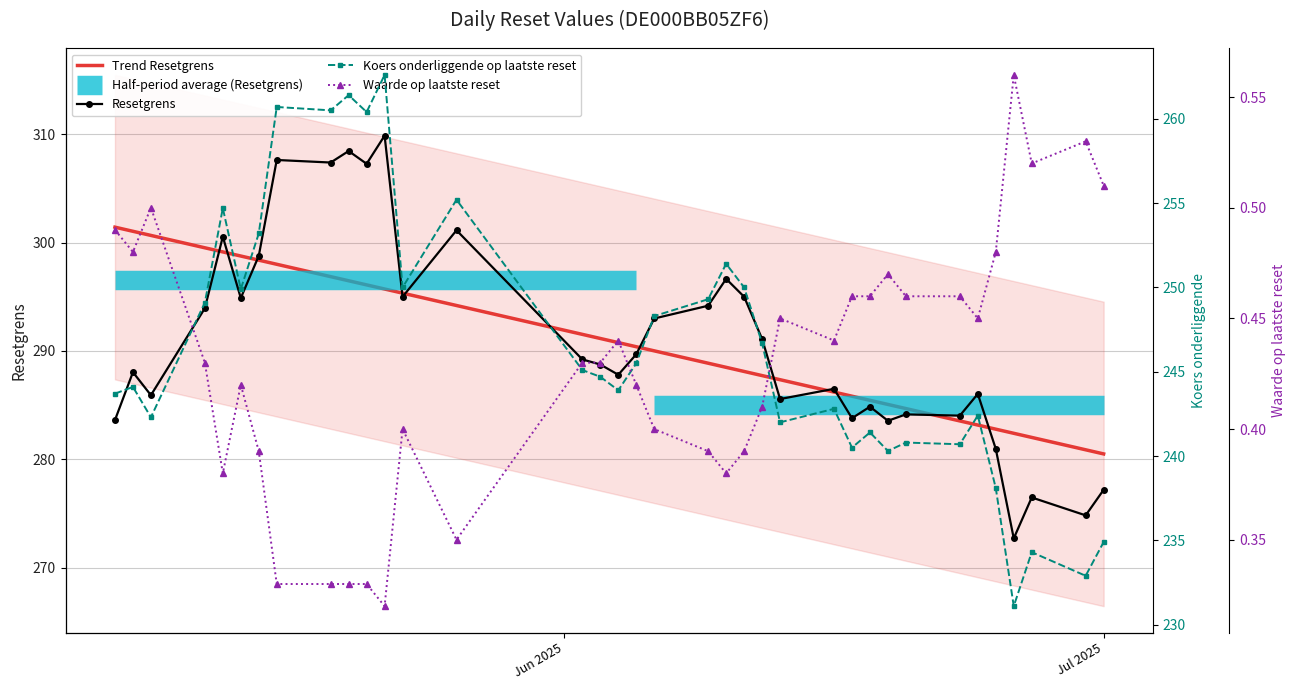

At how many categories does at least one series exceed 200?

36